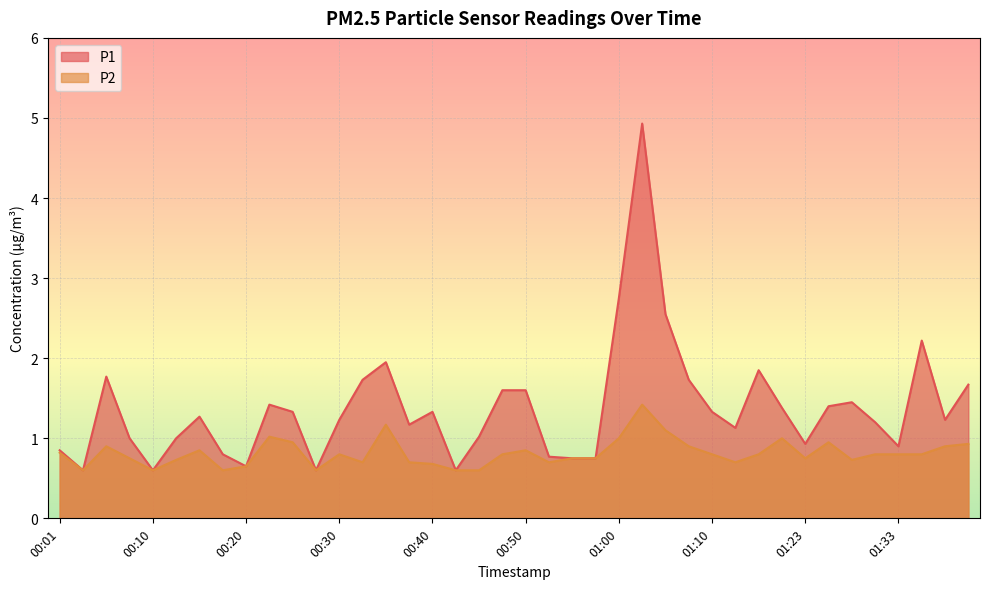

Is the value of P1 at 00:52 greater than the value of P2 at 01:21?

No